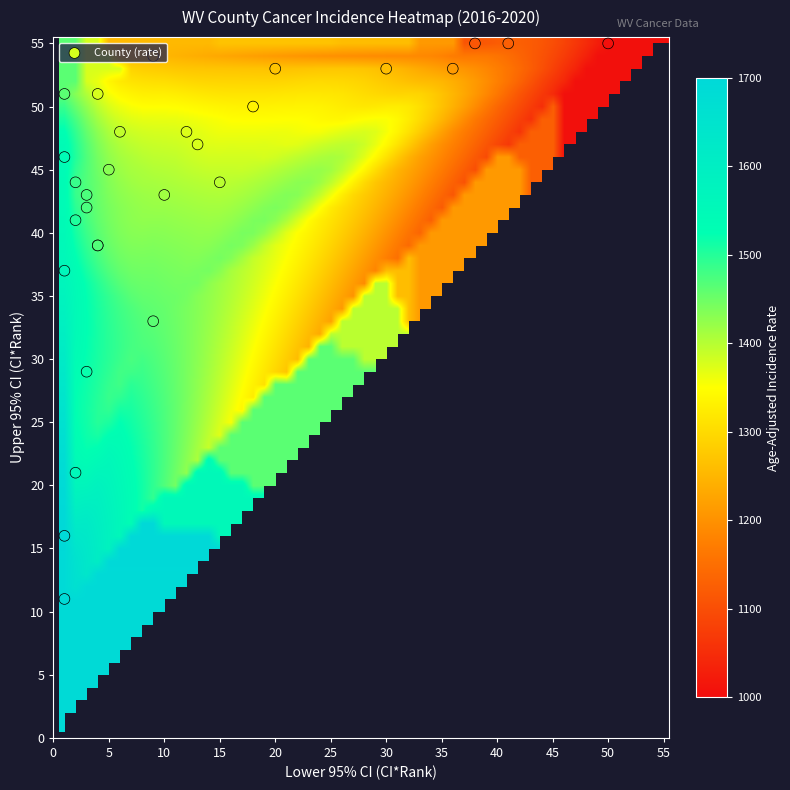

What is the approximate value of Jefferson County at lower_ci_rank?

13.0